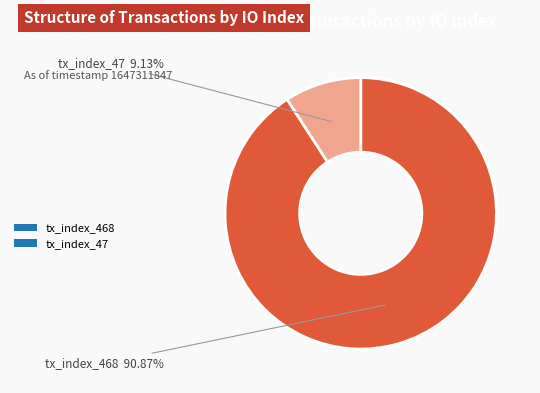

Which slice is the largest?

tx_index_468